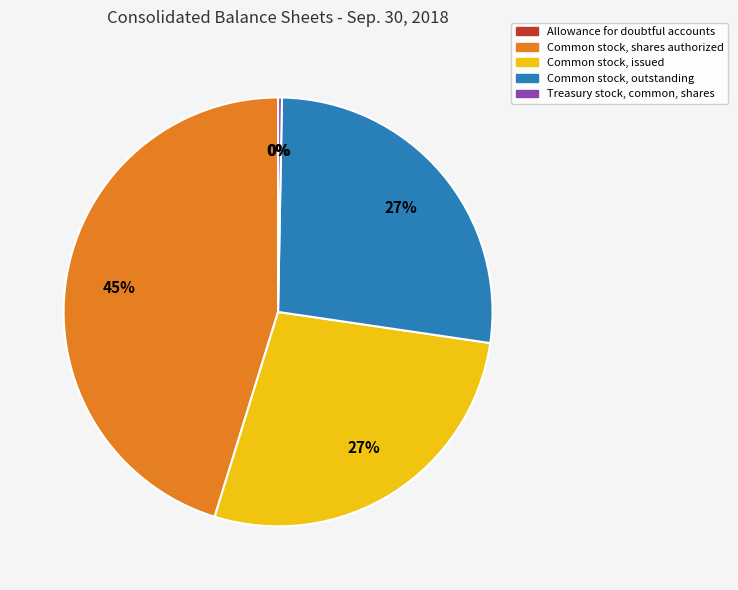

Which has a higher value, Common stock, issued or Treasury stock, common, shares?

Common stock, issued